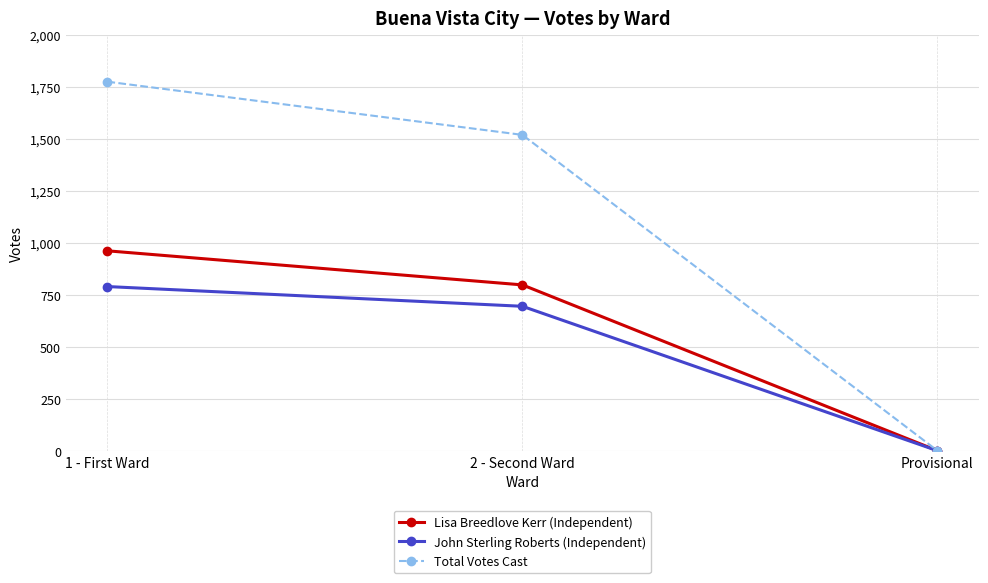

What is the difference between the John Sterling Roberts (Independent) values at 2 - Second Ward and 1 - First Ward?

95